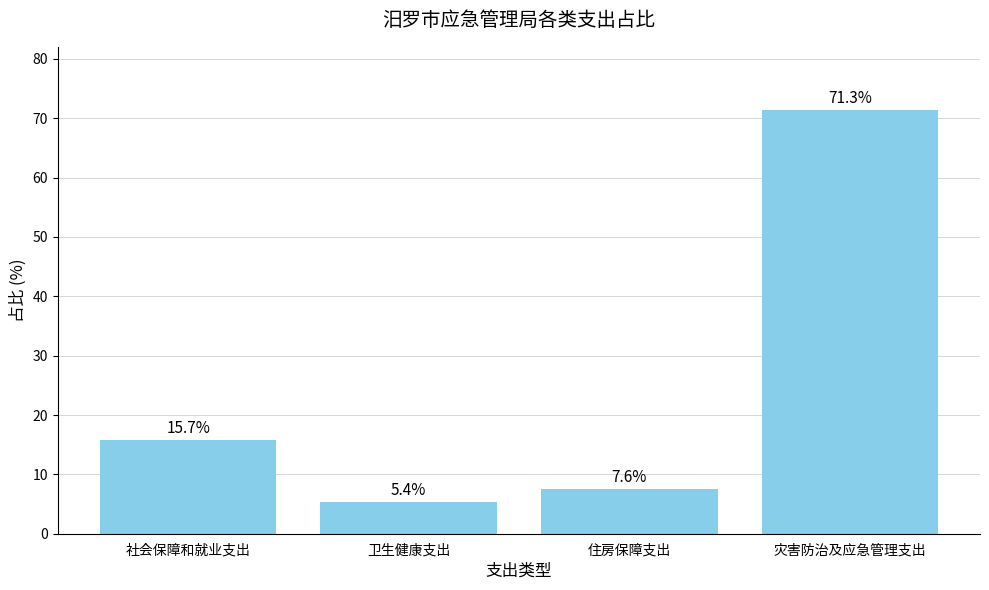

Is it true that the value at 卫生健康支出 is 5.4?

True